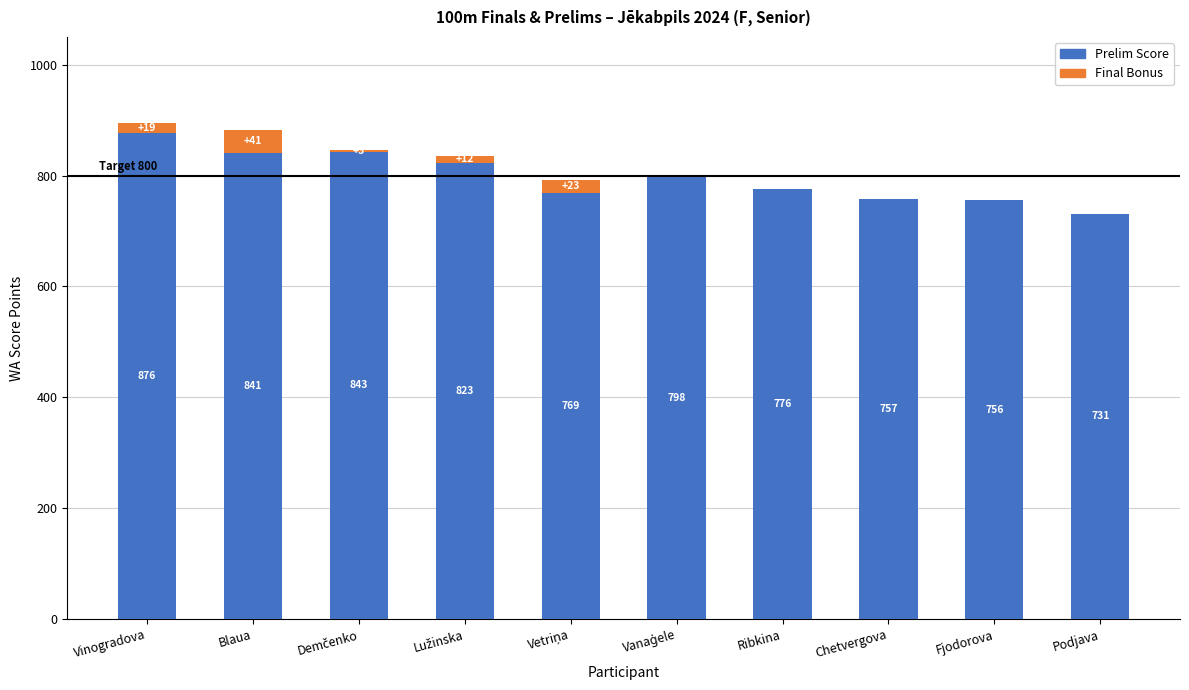

At which label does Prelim Score reach its peak?

Vinogradova